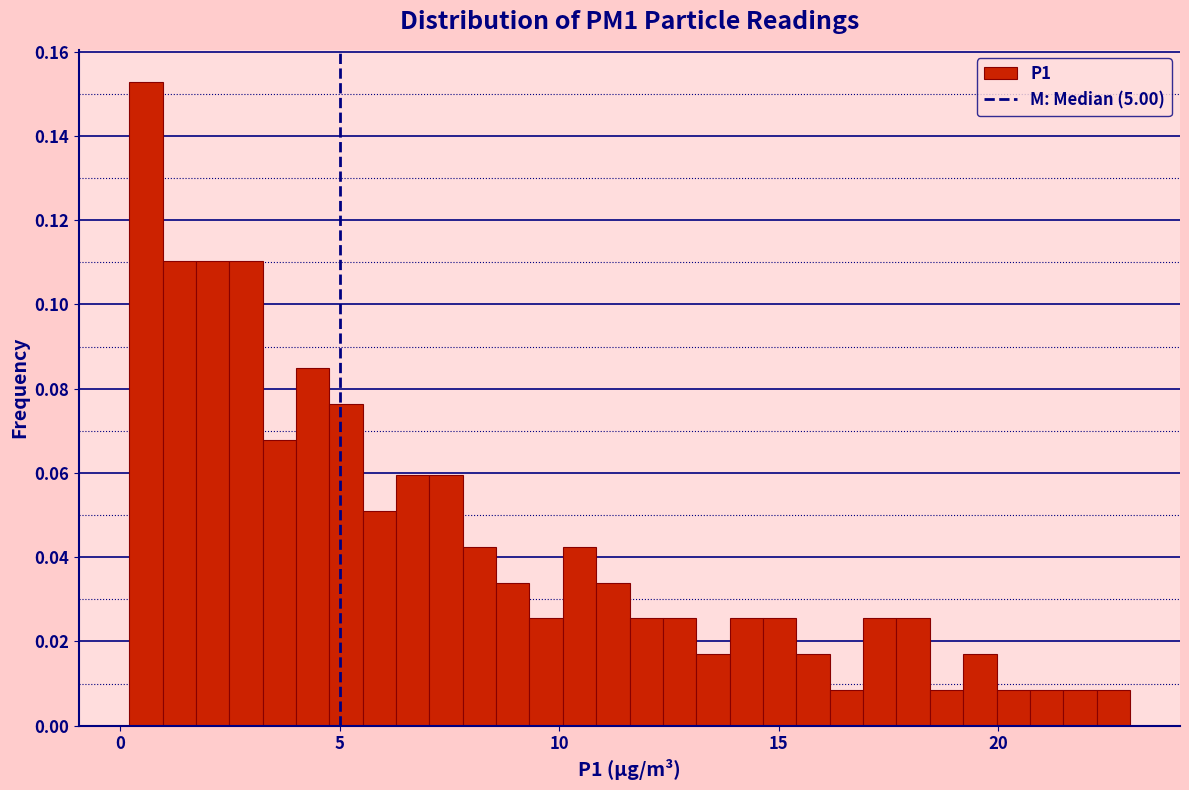

Around what value on the x-axis is the tallest bar? Give the approximate position of its centre, as read against the axis.

0.5